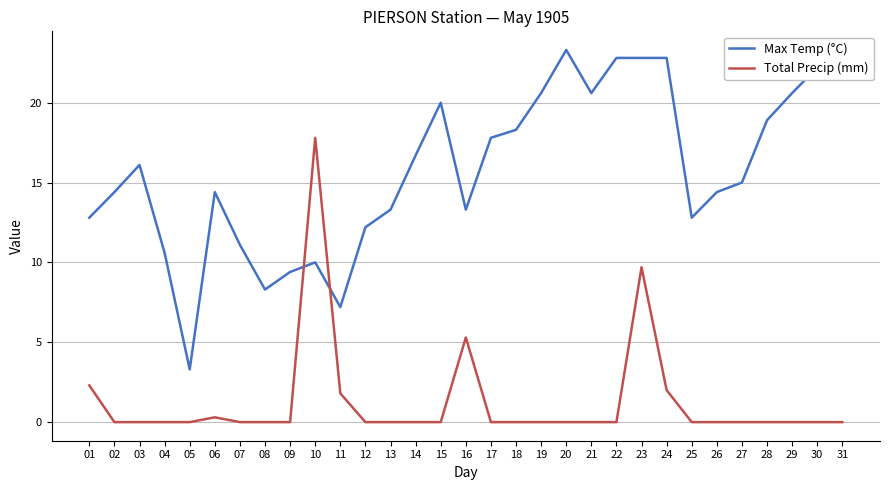

At 24, list the series in order from largest to smallest.

Max Temp (°C), Total Precip (mm)